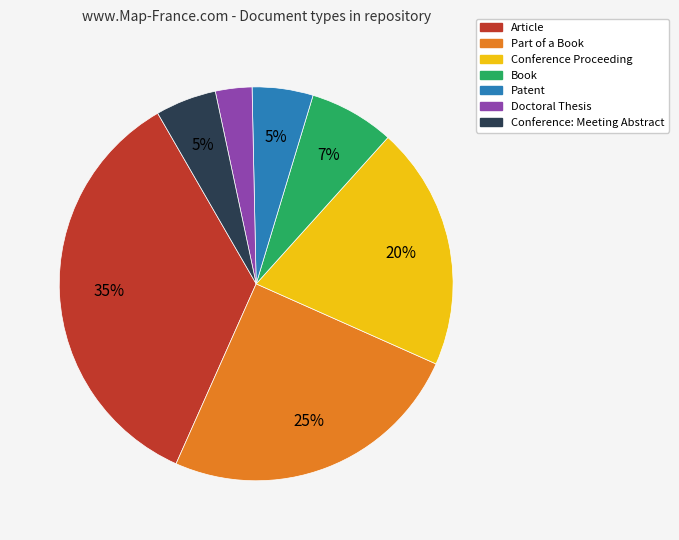

Approximately how many times larger is the value at Conference: Meeting Abstract compared to Patent?

1.0